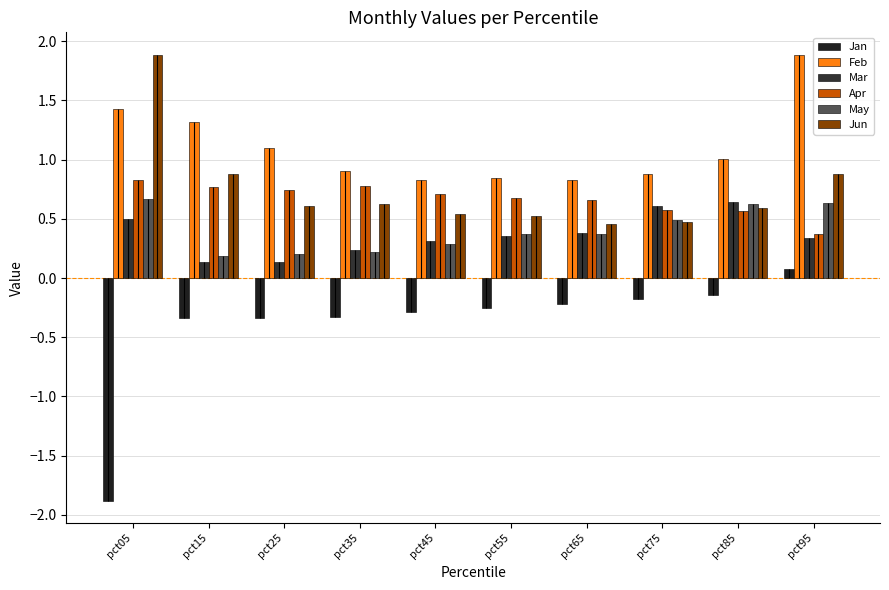

At which label does Mar reach its minimum?

pct25